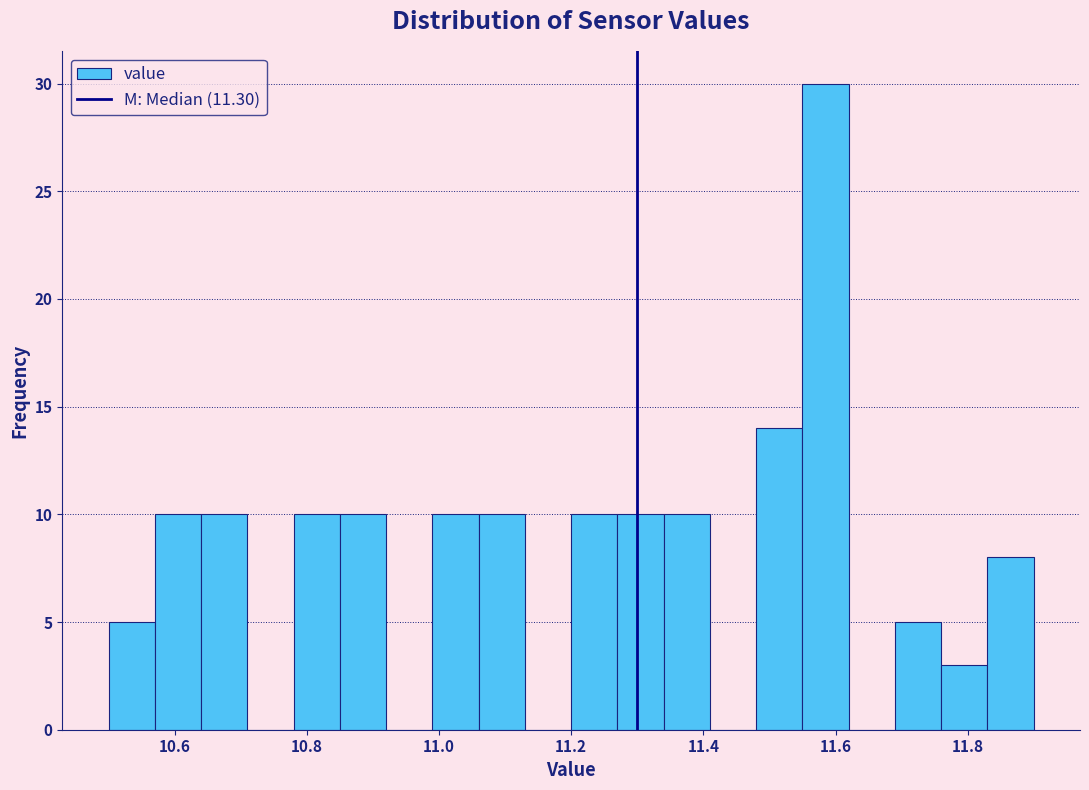

Read against the x-axis, roughly where is the centre of the tallest bar?

11.58